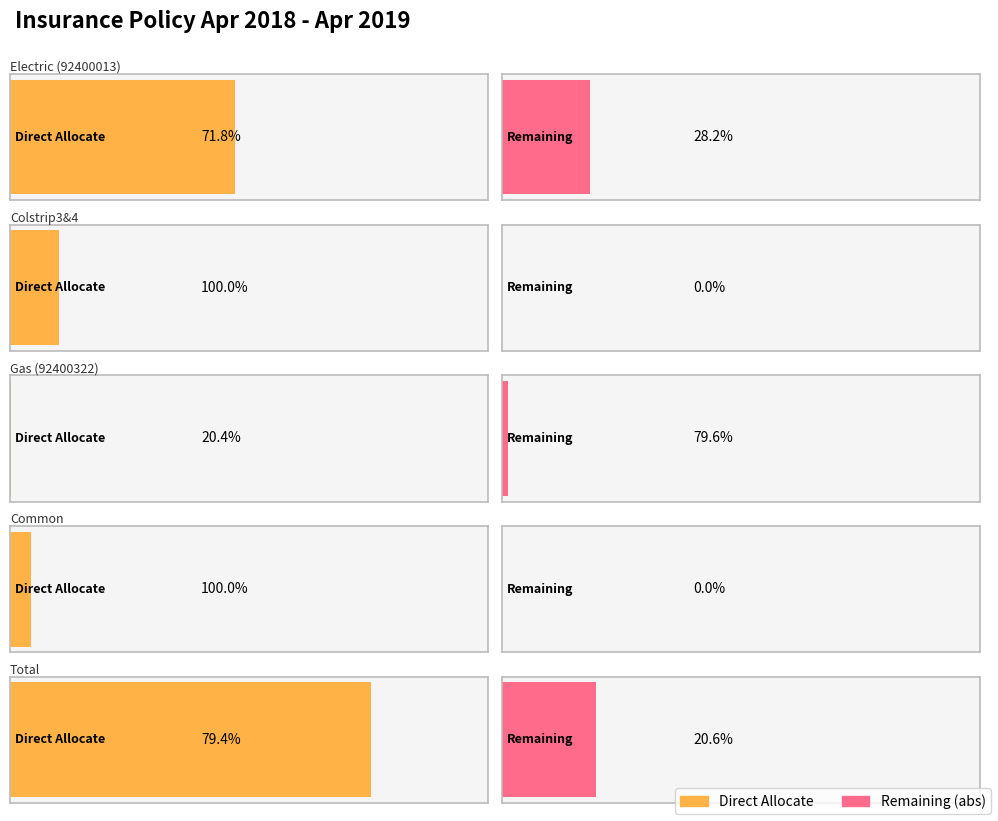

Between Colstrip3&4 and Electric (92400013), which is larger?

Electric (92400013)